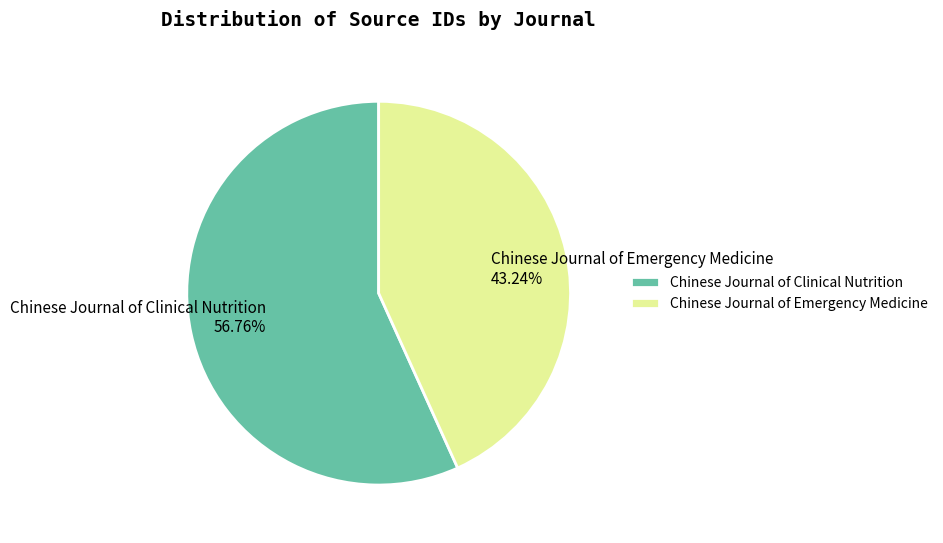

Which slice is the smallest?

Chinese Journal of Emergency Medicine